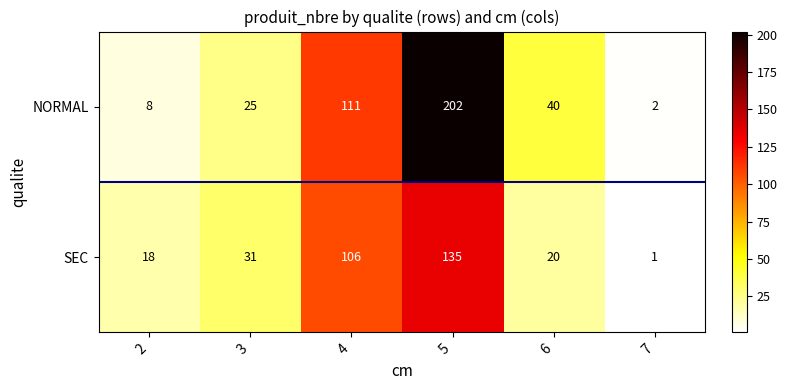

At which label is SEC closest to 68?

3